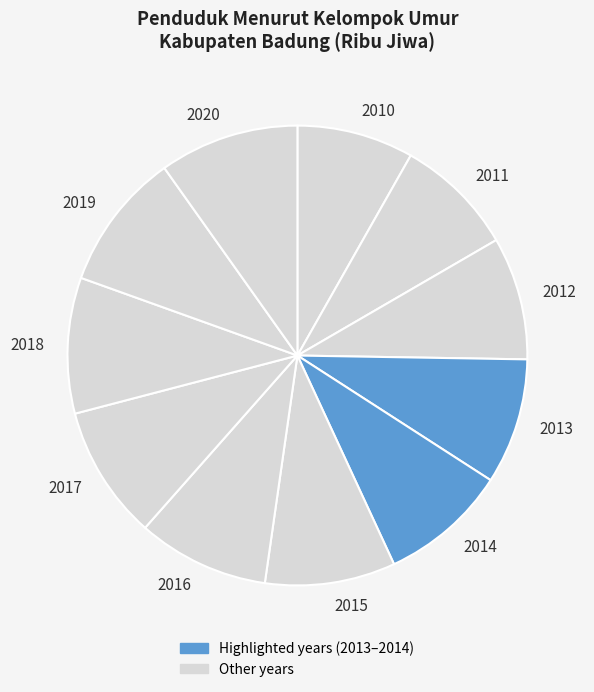

Approximately how many times larger is the value at 2013 compared to 2015?

1.0